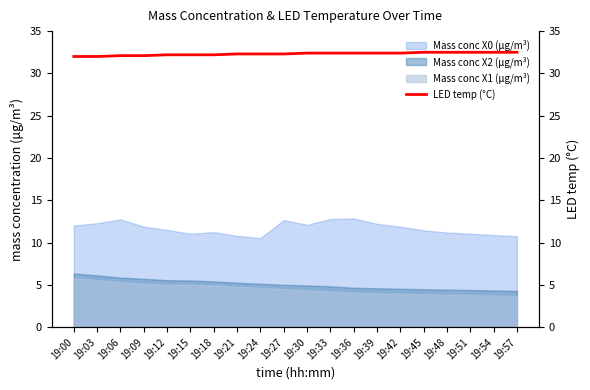

What is the maximum value shown in the chart?

32.5